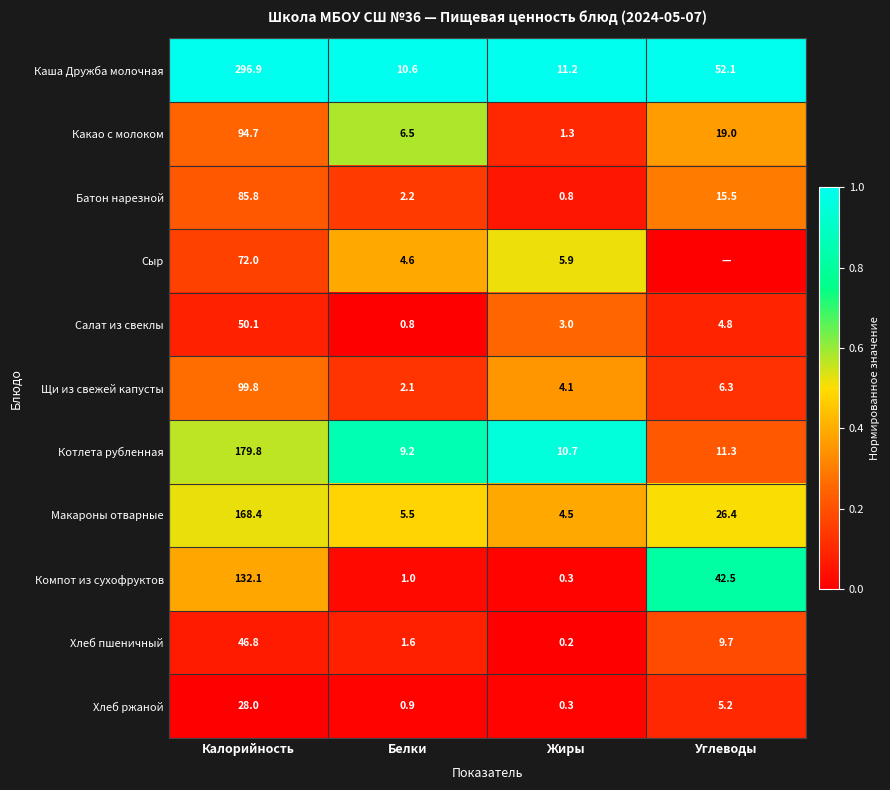

True or false: Котлета рубленная has a value of 0.4 at Белки.

False